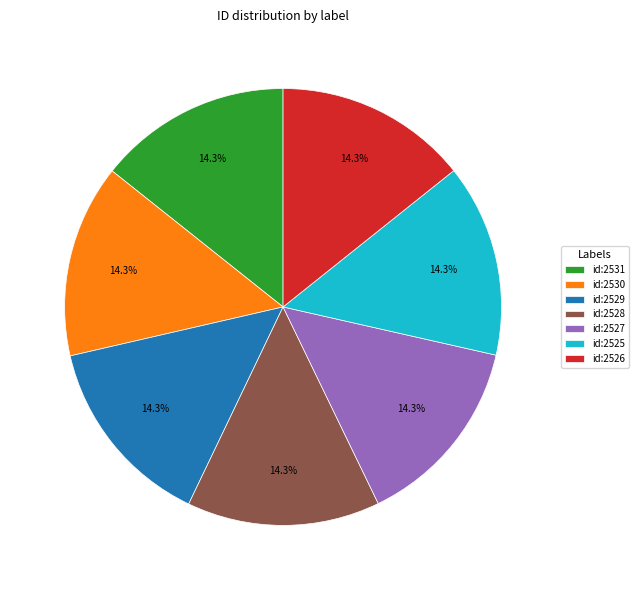

Do id:2526 and id:2528 together represent more than half of the pie?

No